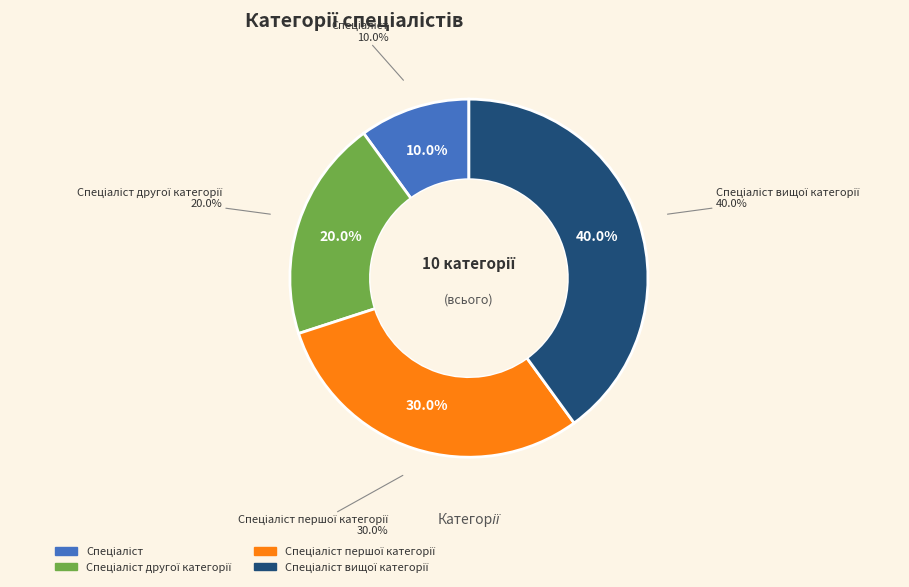

Rank the categories by value from lowest to highest.

Спеціаліст, Спеціаліст другої категорії, Спеціаліст першої категорії, Спеціаліст вищої категорії